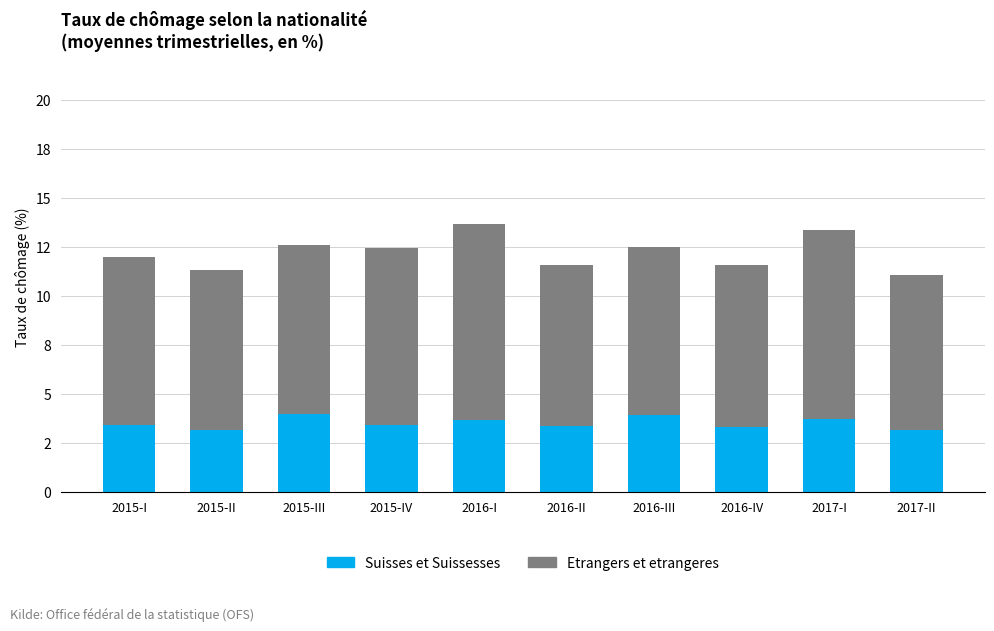

Does the chart contain any negative values?

No